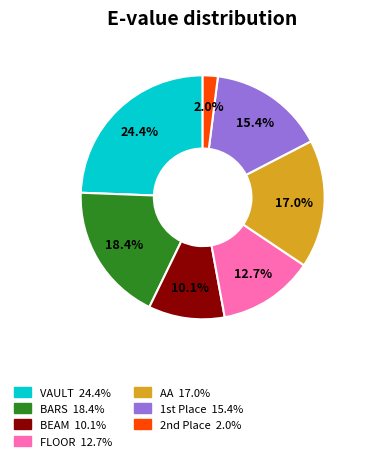

What percentage is the BARS slice, to the nearest percent?

18%